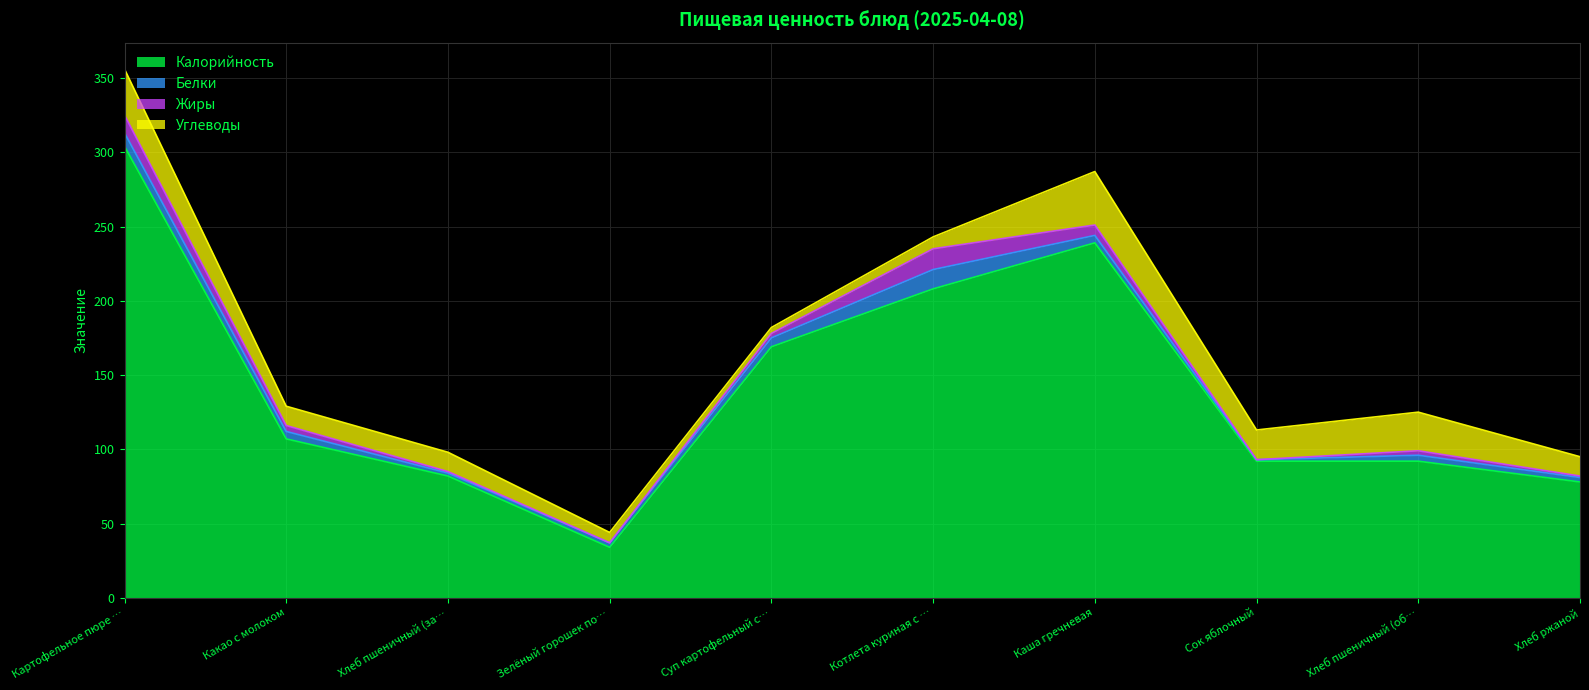

What is the difference between the maximum and minimum values in the Жиры series?

14